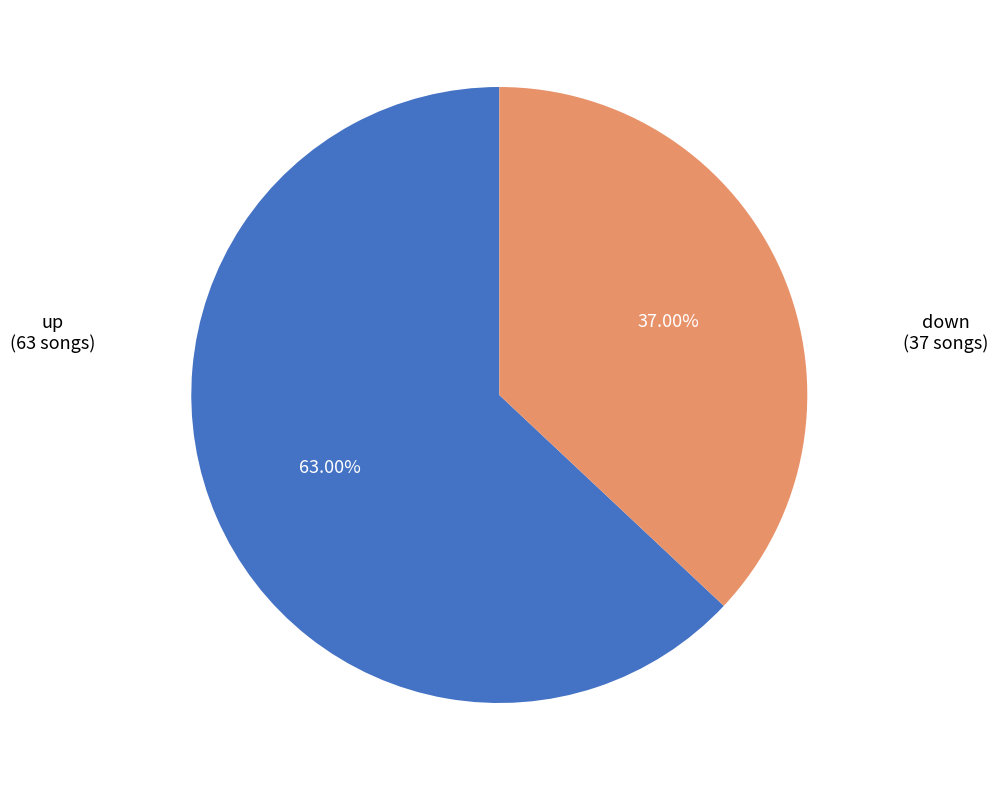

Is there any slice that represents more than half of the pie?

Yes